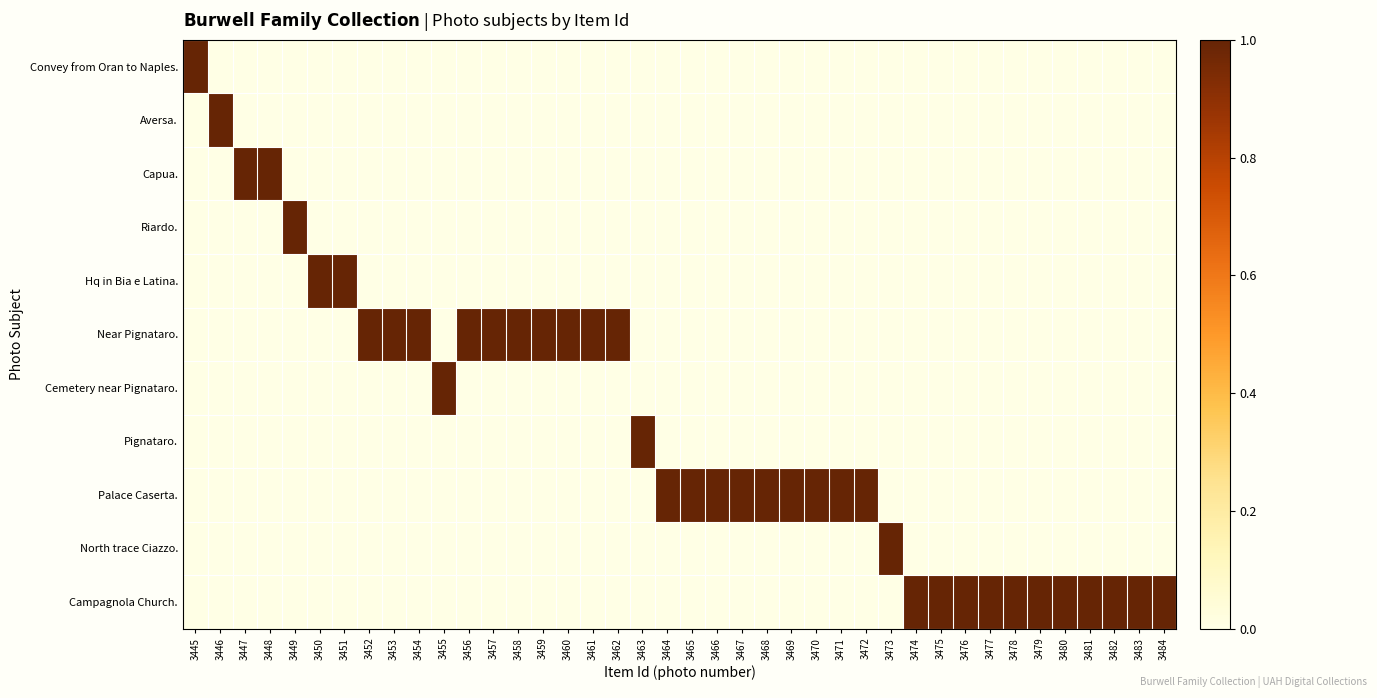

What is the total value across all series at 3448?

1